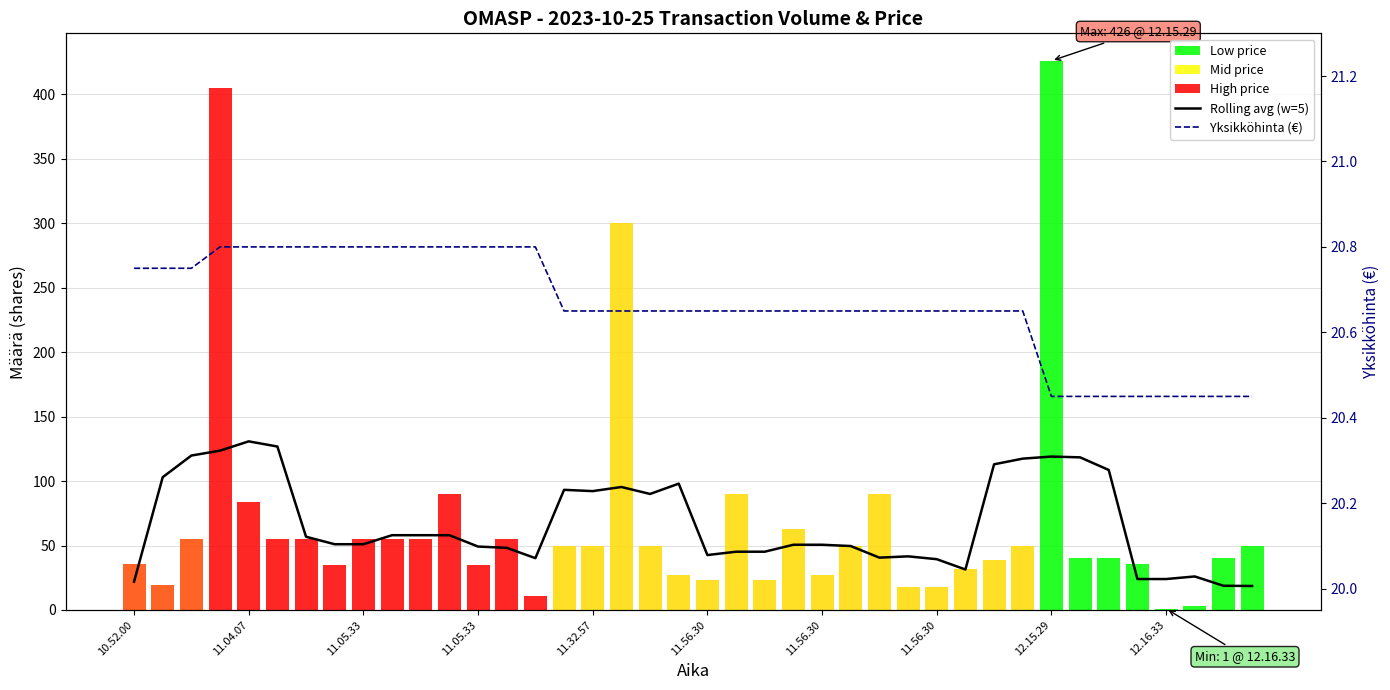

Between 21 and 25, which series saw the biggest shift?

Rolling avg (w=5)